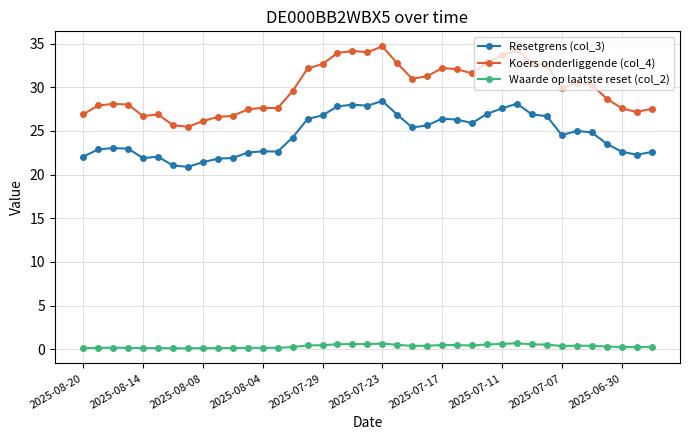

What is the maximum value shown in the chart?

34.7